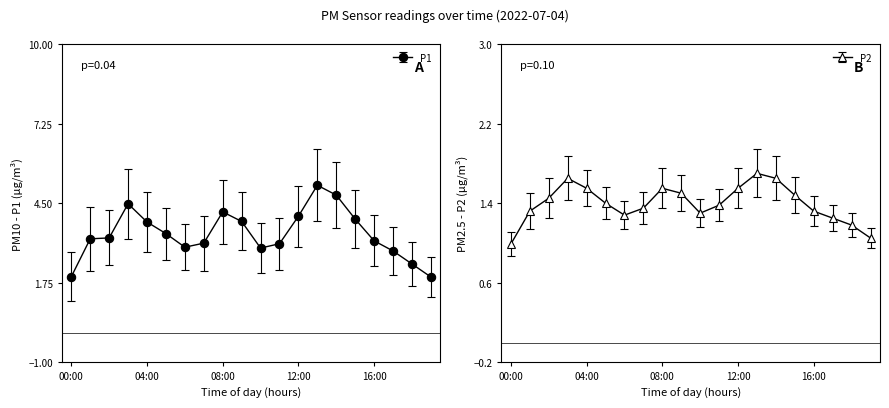

True or false: P1 and P2 intersect in this chart.

False